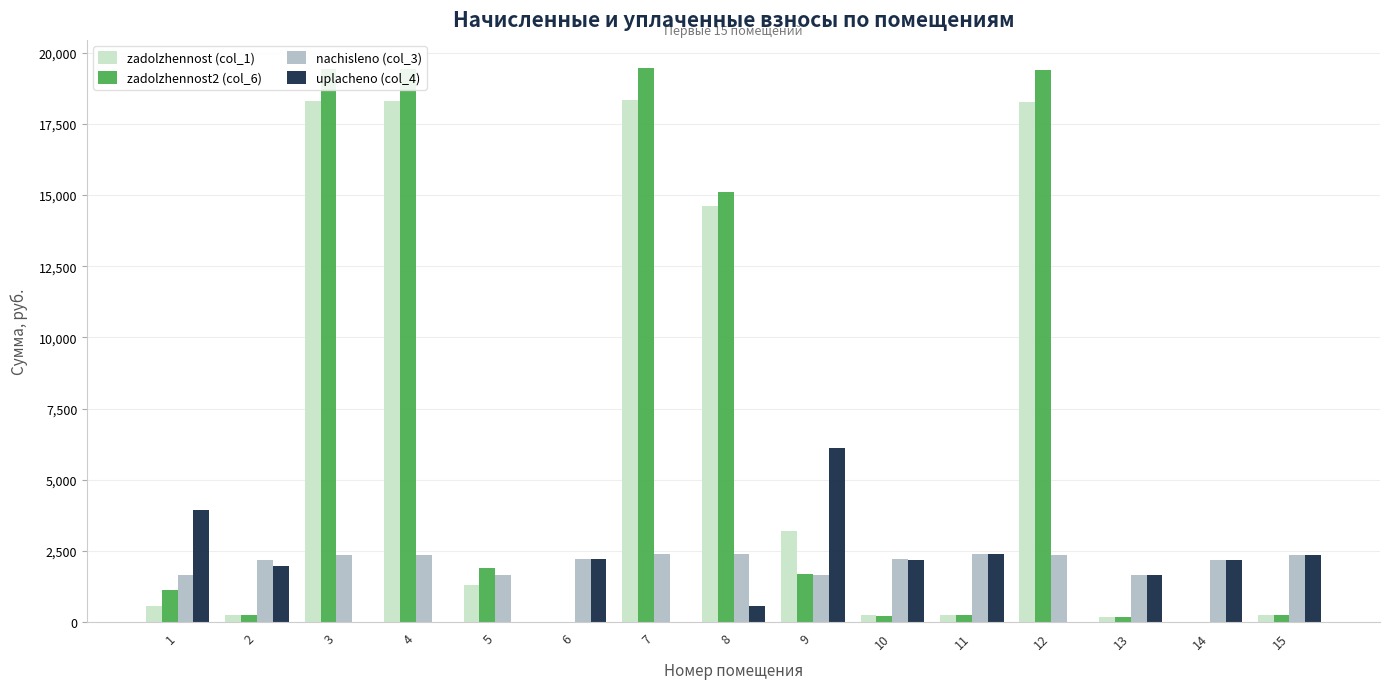

At which label does nachisleno (col_3) first exceed 2211?

3